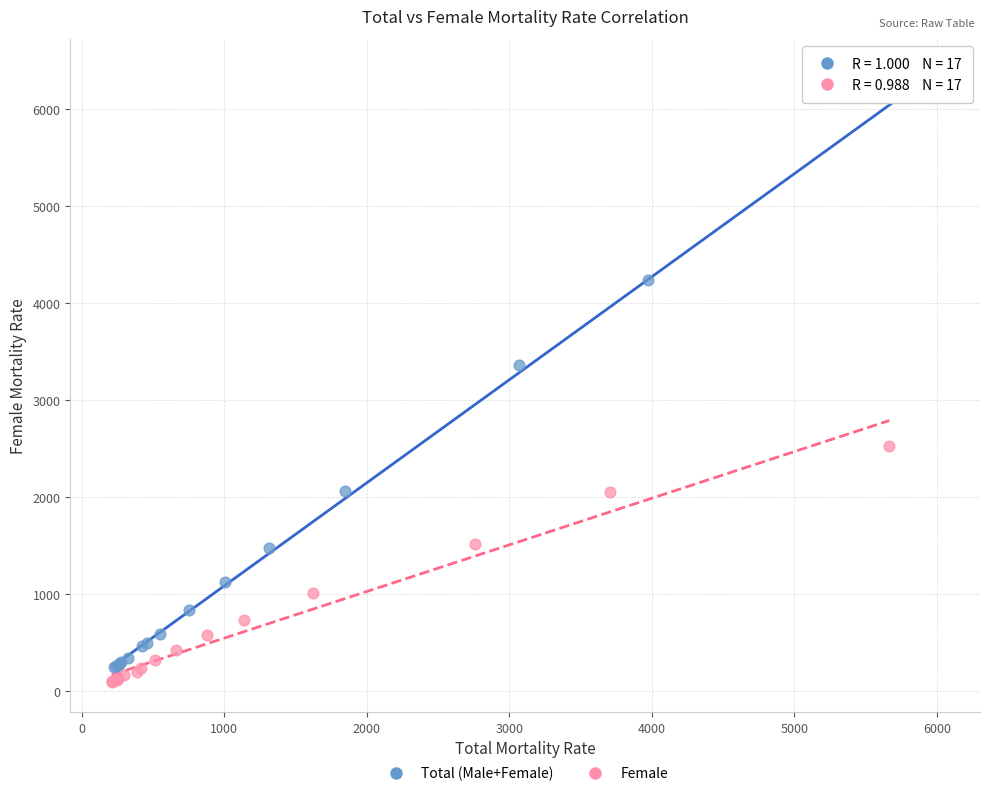

Which series contains the highest Y value?

Total (Male+Female)